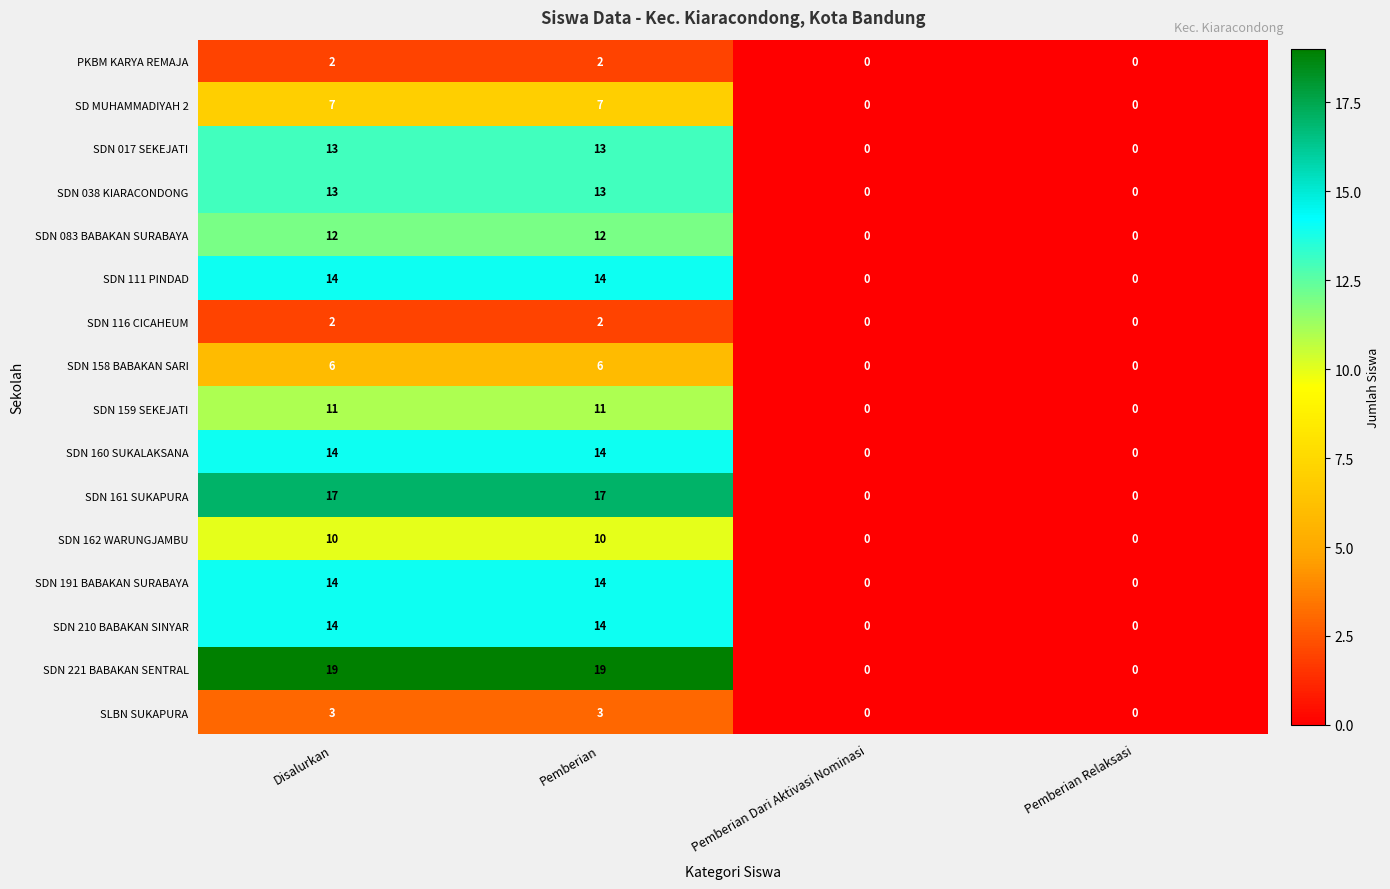

What is the sum of the SDN 191 BABAKAN SURABAYA values at Pemberian and Pemberian Relaksasi?

14